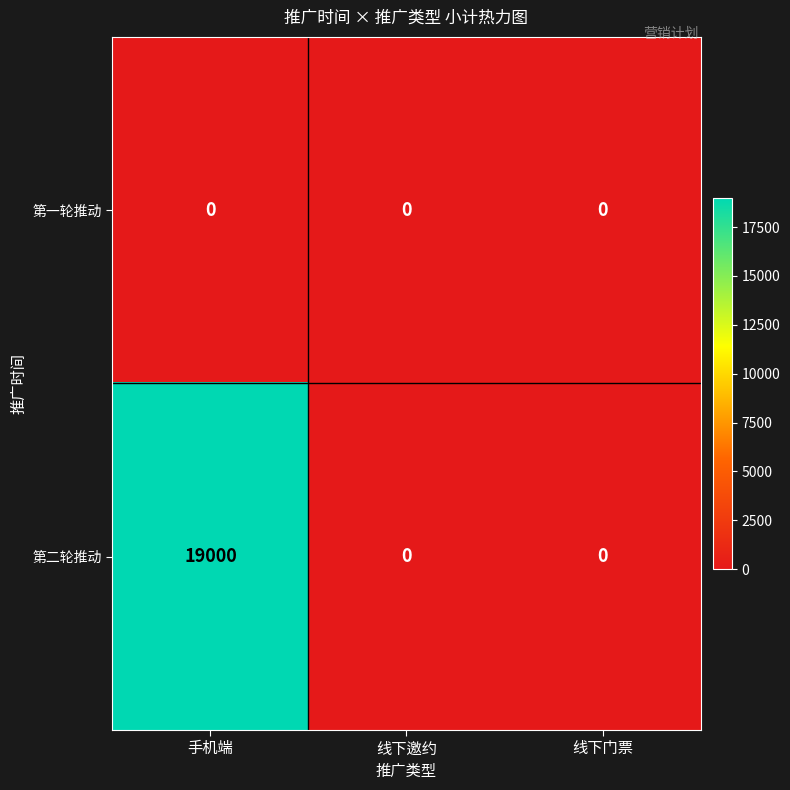

At which category is the sum across all series the highest?

手机端